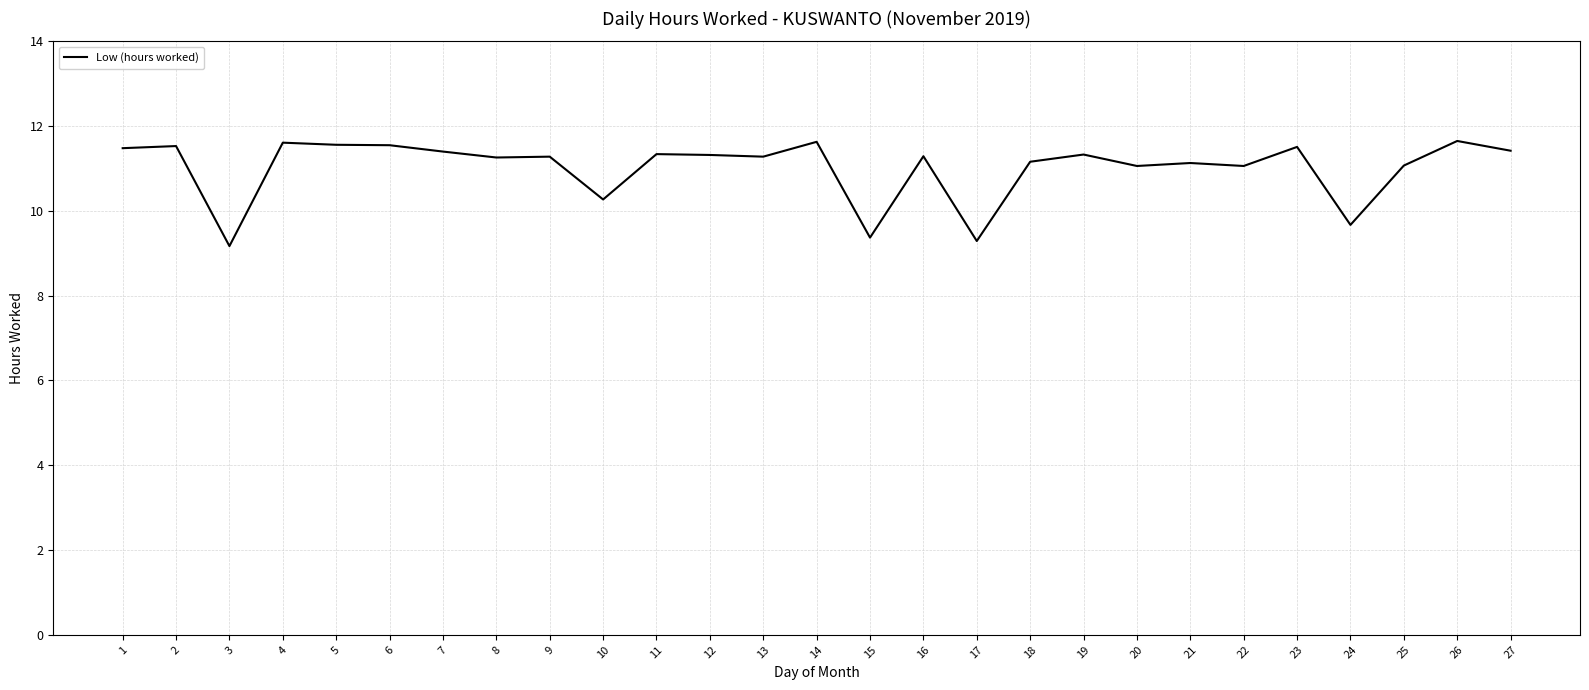

What is the change in value from 14 to 19?

-0.3